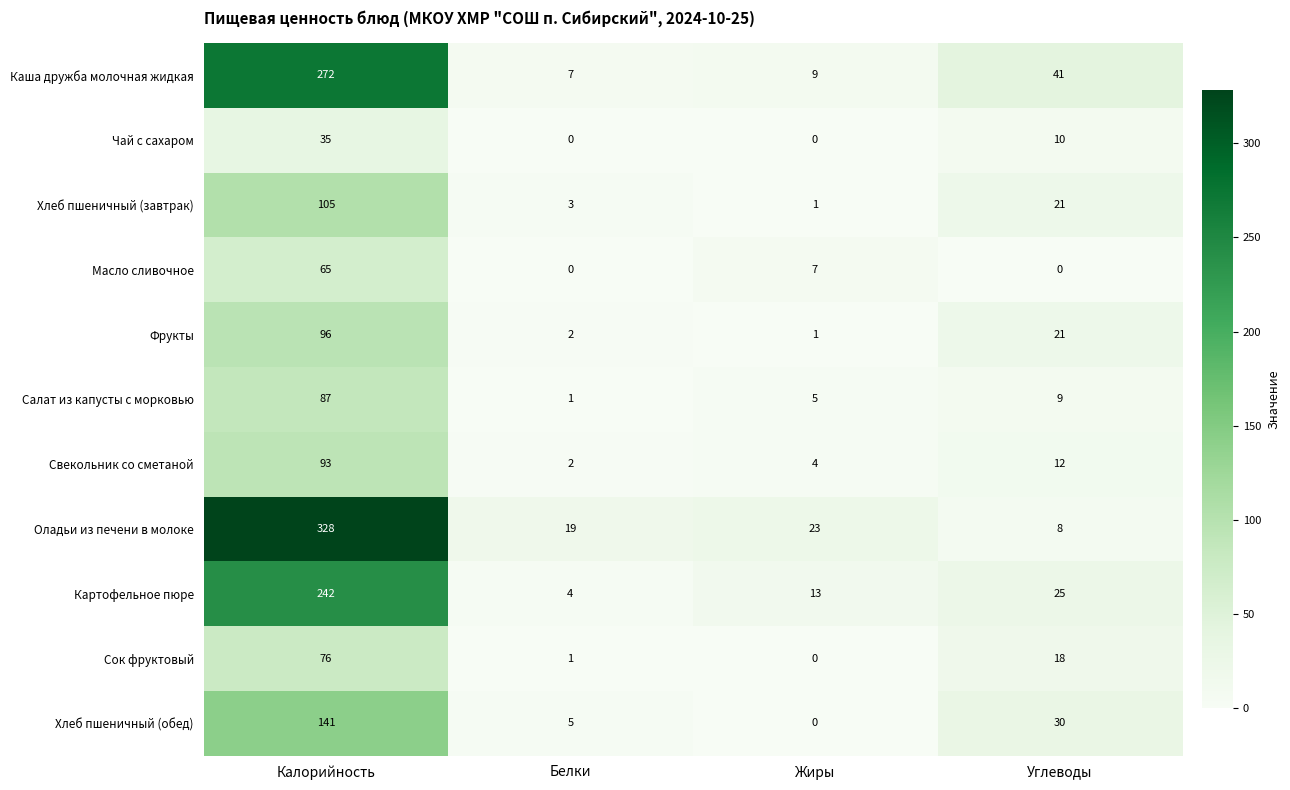

How many categories are shown in the chart?

4